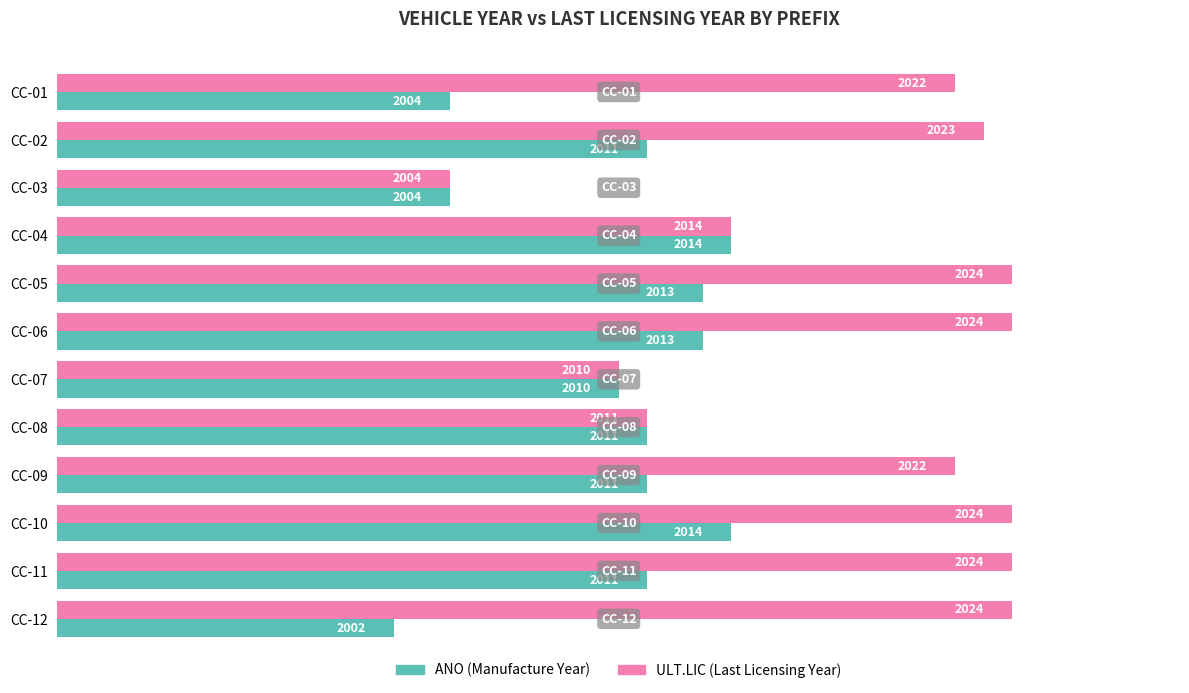

At which label is ULT.LIC (Last Licensing Year) closest to 2014?

CC-04